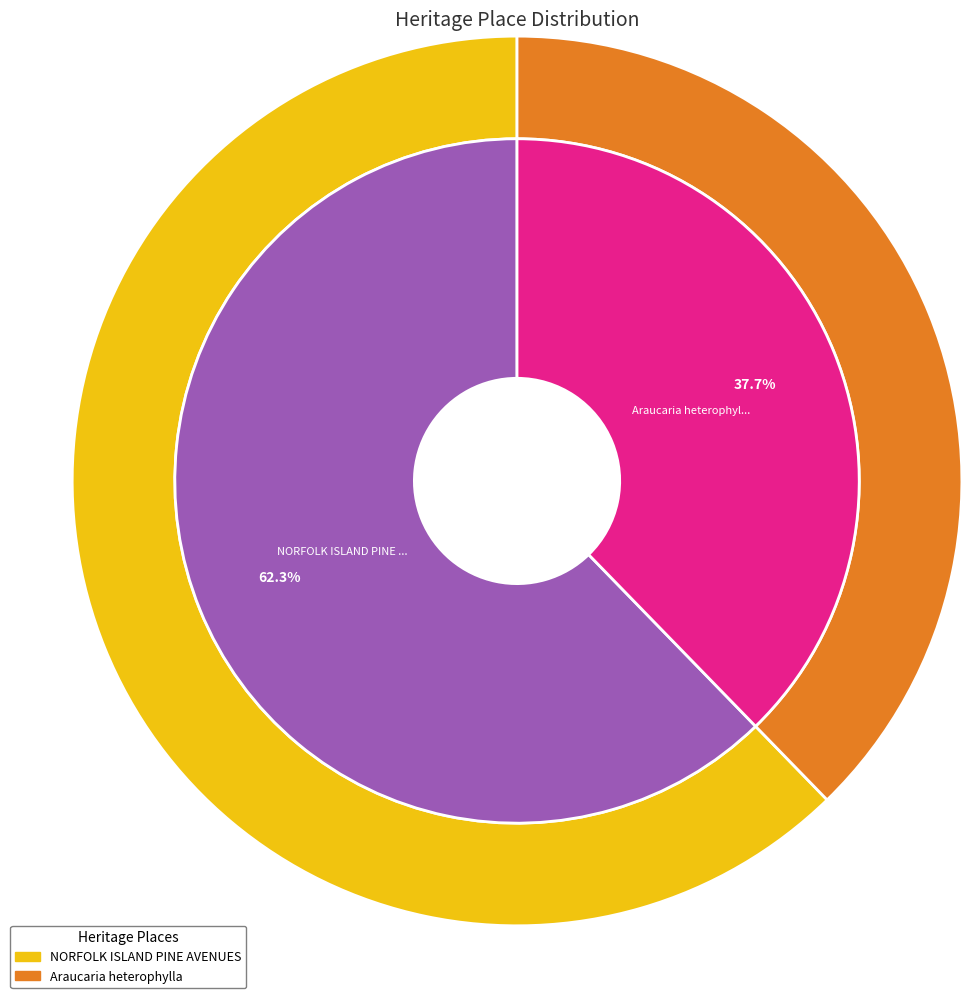

True or false: Araucaria heterophylla accounts for 38% of the total.

True